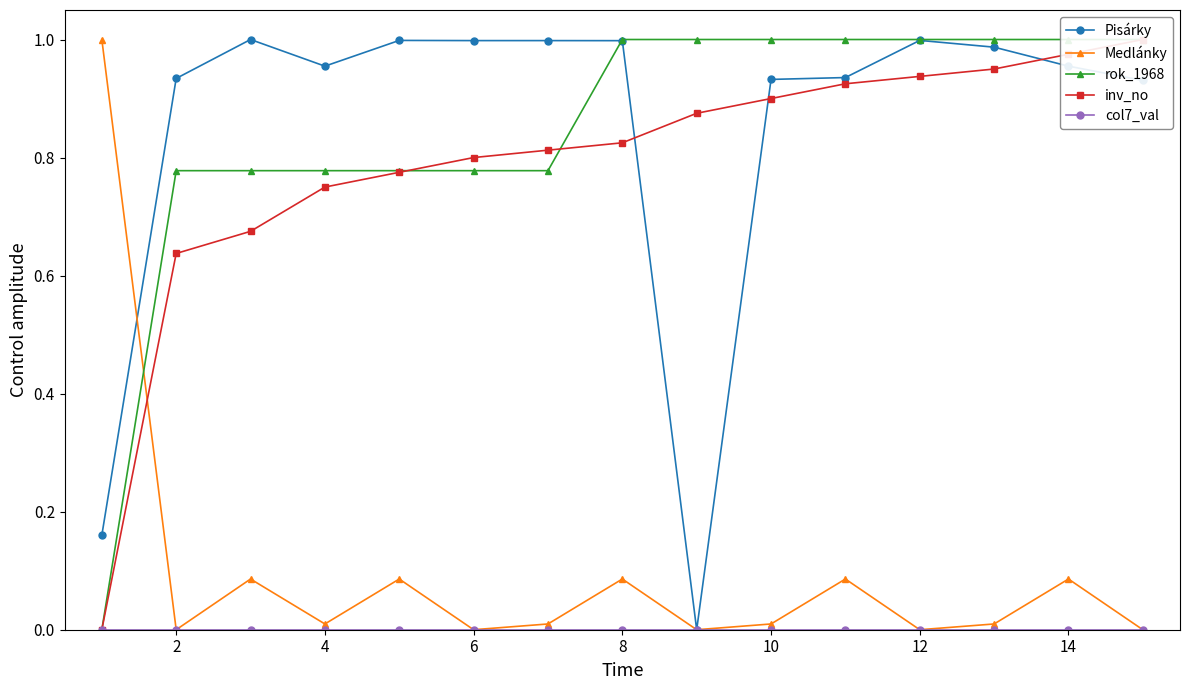

How many positive values does the rok_1968 series have?

14